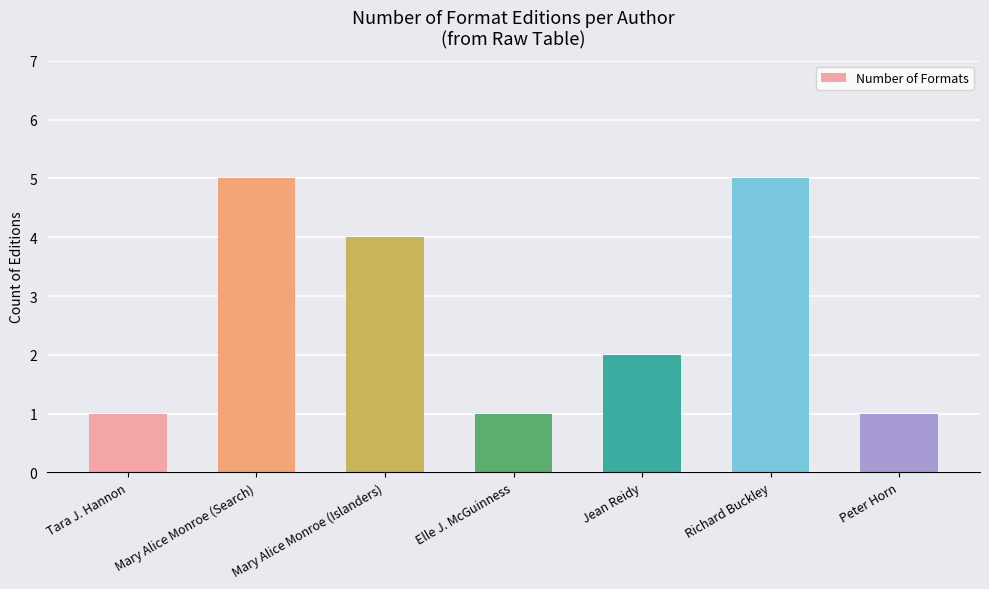

What is the label of the 3rd bar from the right?

Jean Reidy